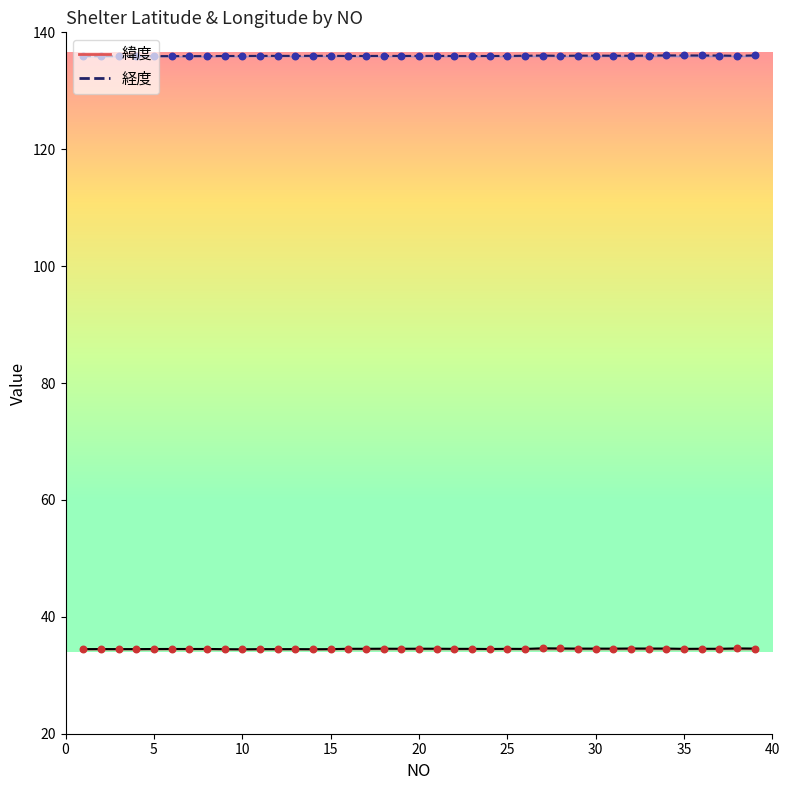

Which series contains the highest Y value?

経度